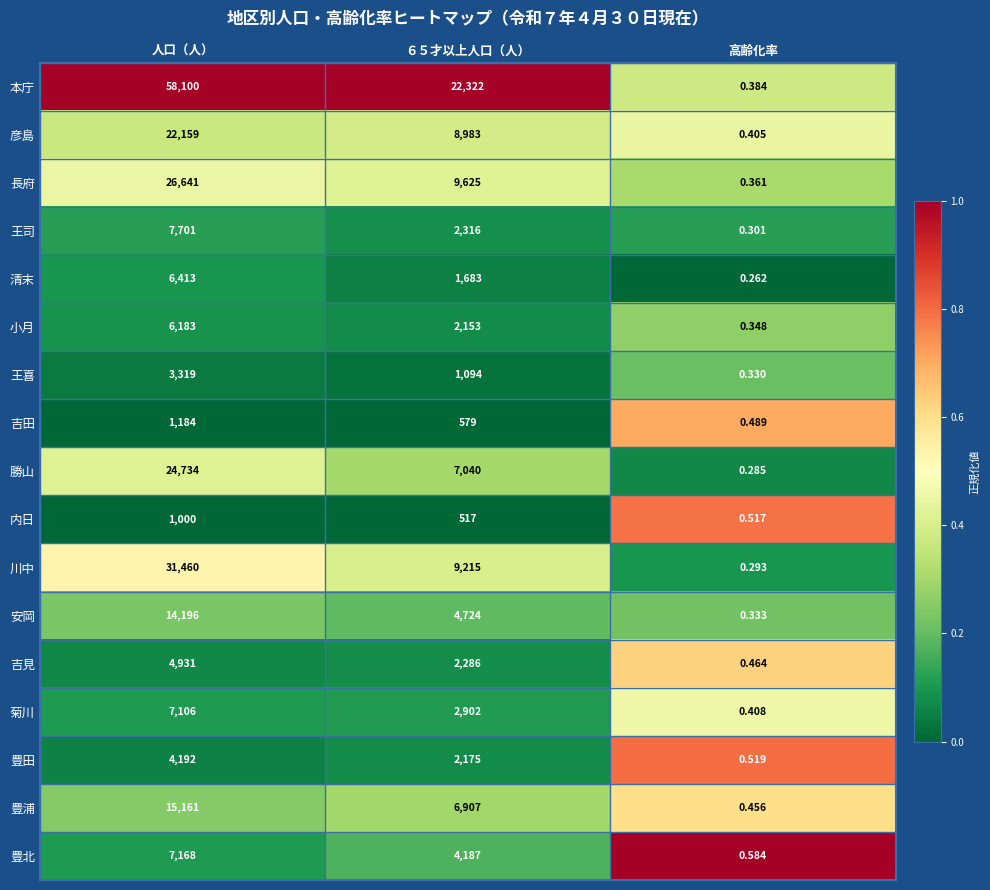

Between ６５才以上人口（人） and 高齢化率, which series saw the biggest shift?

本庁